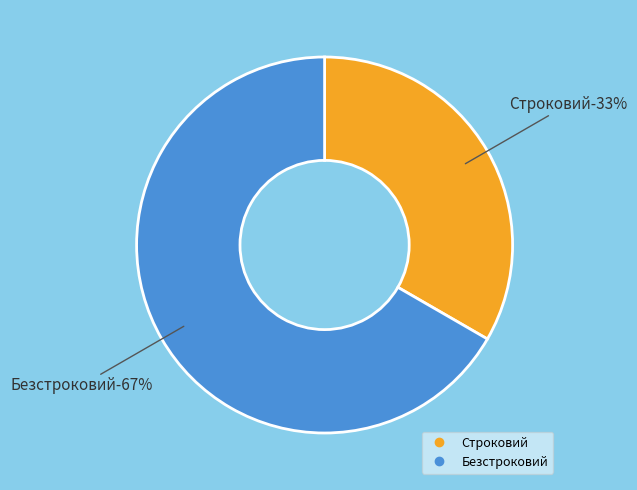

Combined, what portion of the pie is Строковий and Безстроковий?

100.0%